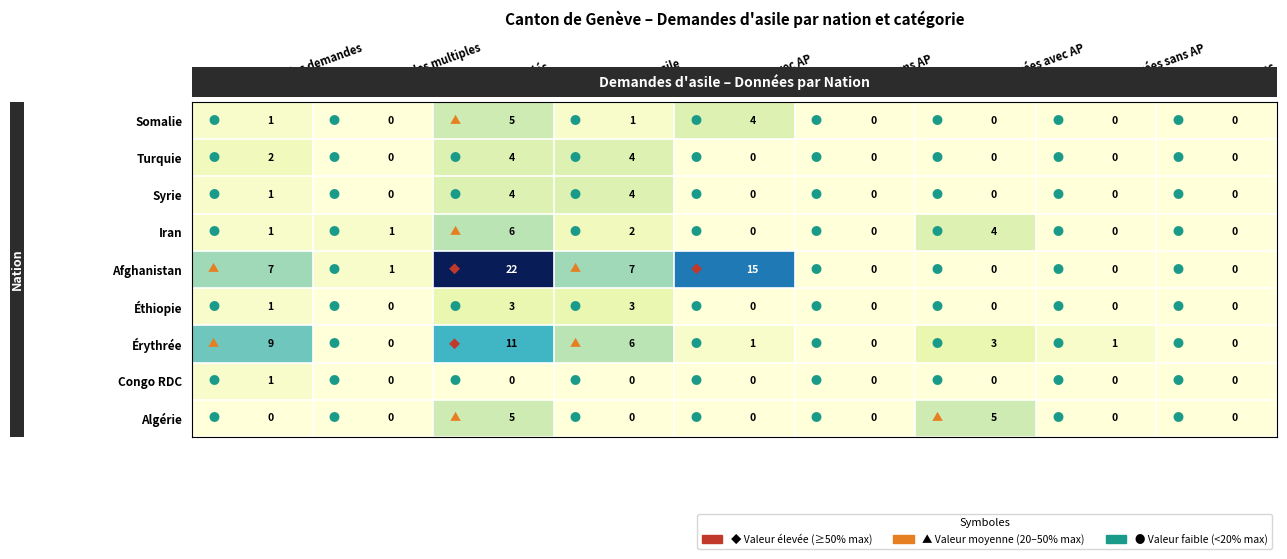

How many Syrie values are between 0 and 1?

7